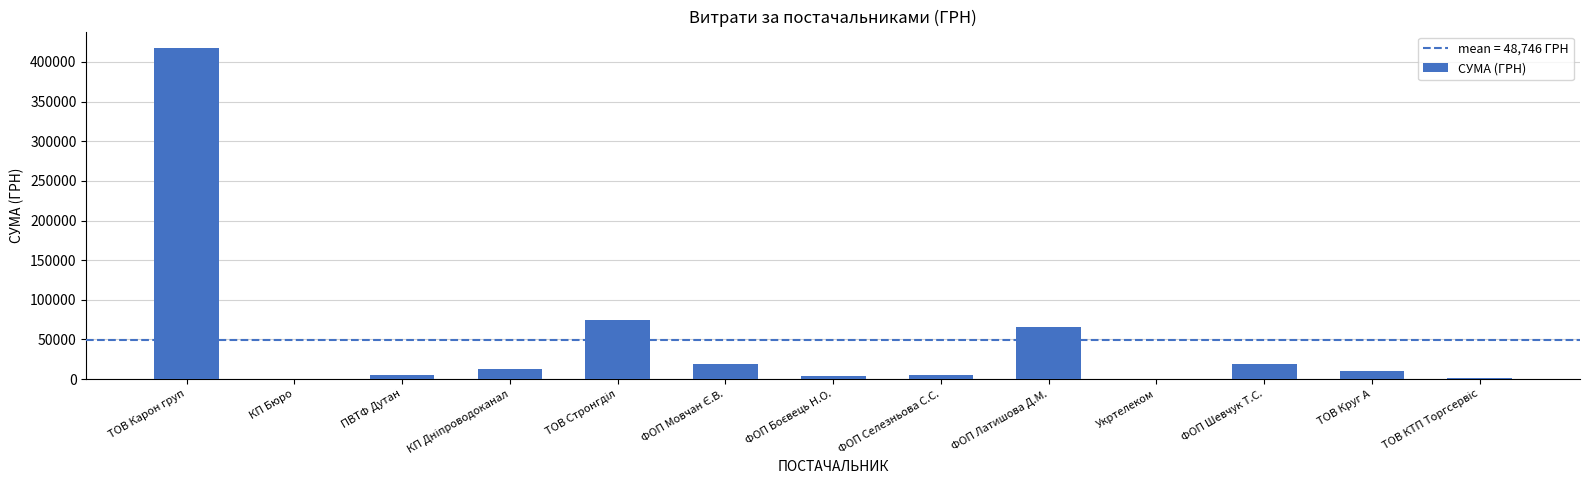

What is the maximum value shown in the chart?

417515.7